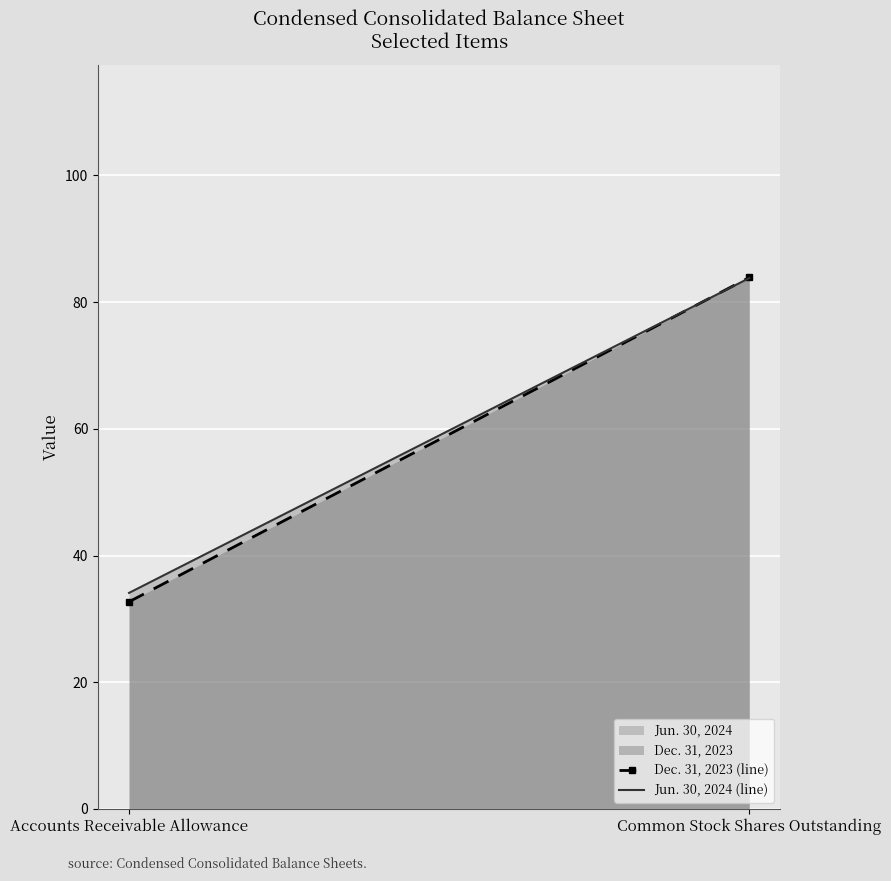

The value of Dec. 31, 2023 (line) at Accounts Receivable Allowance is 10.7. True or false?

False